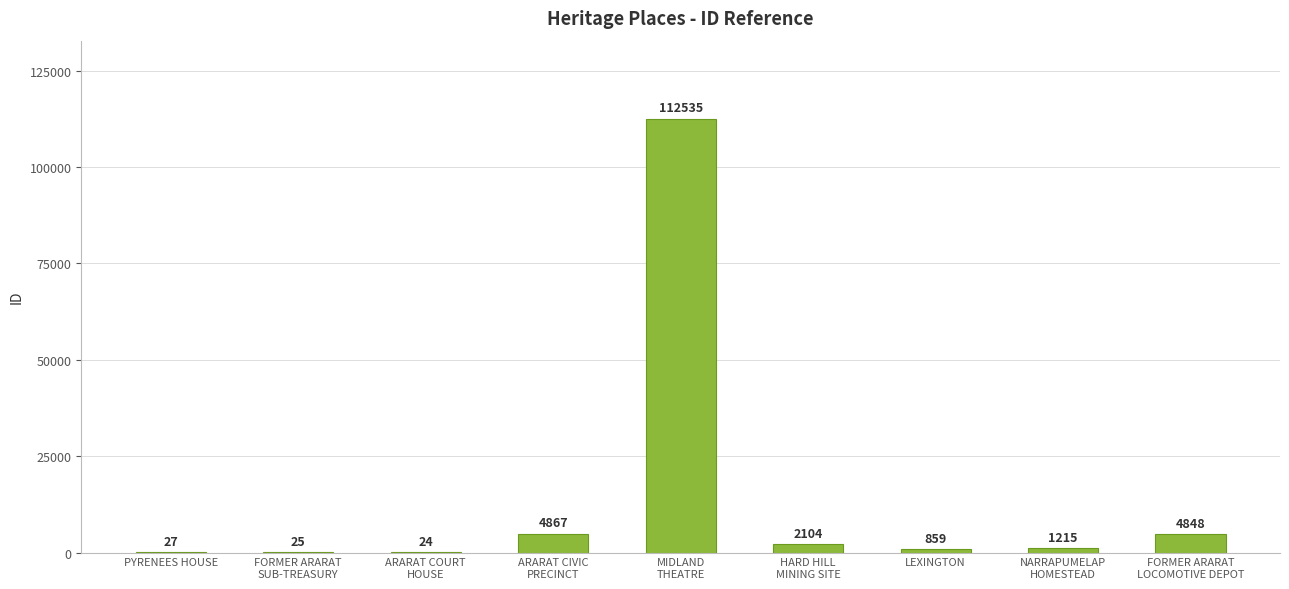

How many data points does each series have?

9